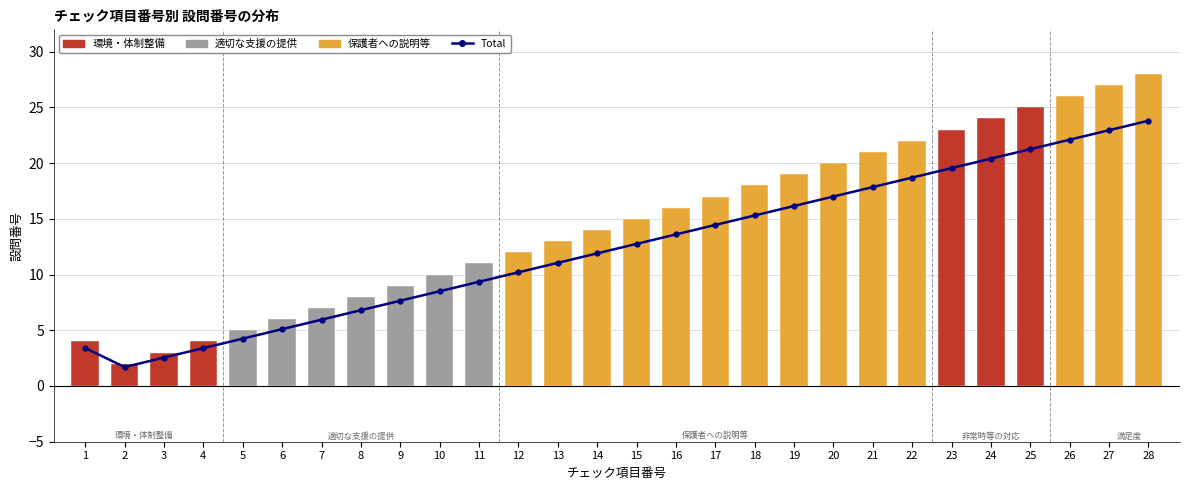

Is it true that the value at 22 is 18.7?

True